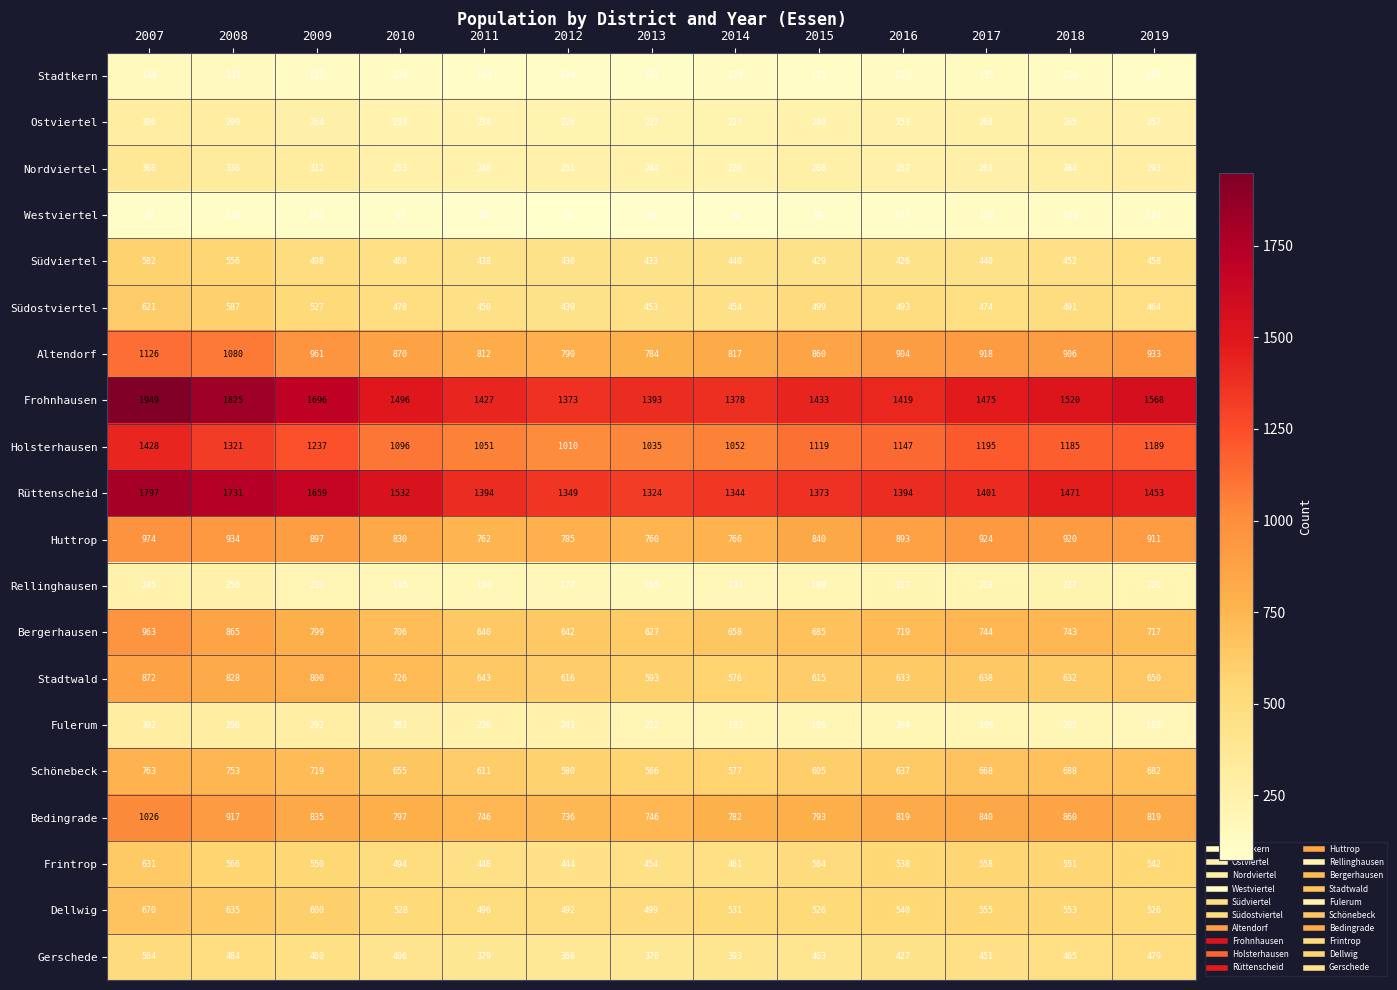

Rank the series at 2019 from lowest to highest value.

Stadtkern, Westviertel, Fulerum, Rellinghausen, Ostviertel, Nordviertel, Südviertel, Südostviertel, Gerschede, Dellwig, Frintrop, Stadtwald, Schönebeck, Bergerhausen, Bedingrade, Huttrop, Altendorf, Holsterhausen, Rüttenscheid, Frohnhausen